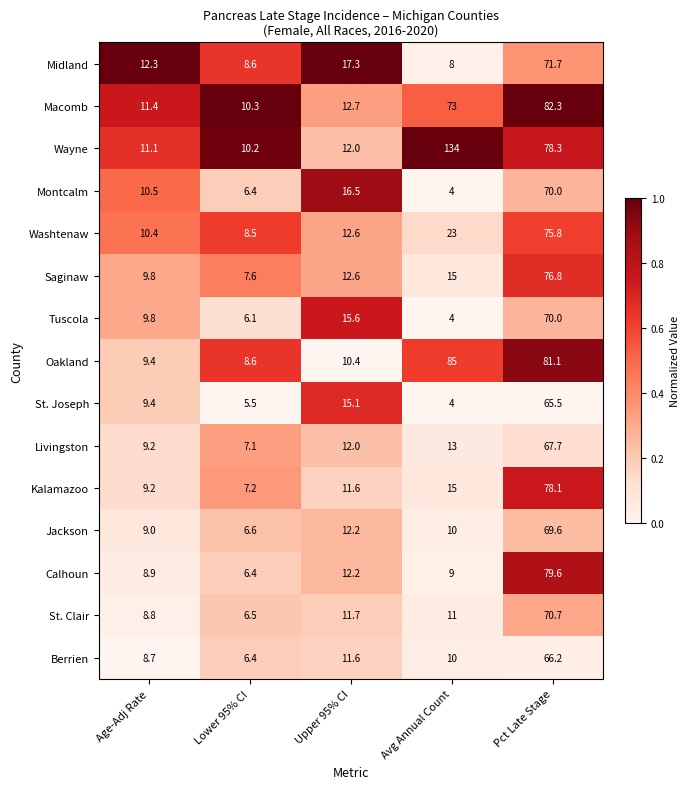

Where is Jackson nearest to the value 38?

Upper 95% CI